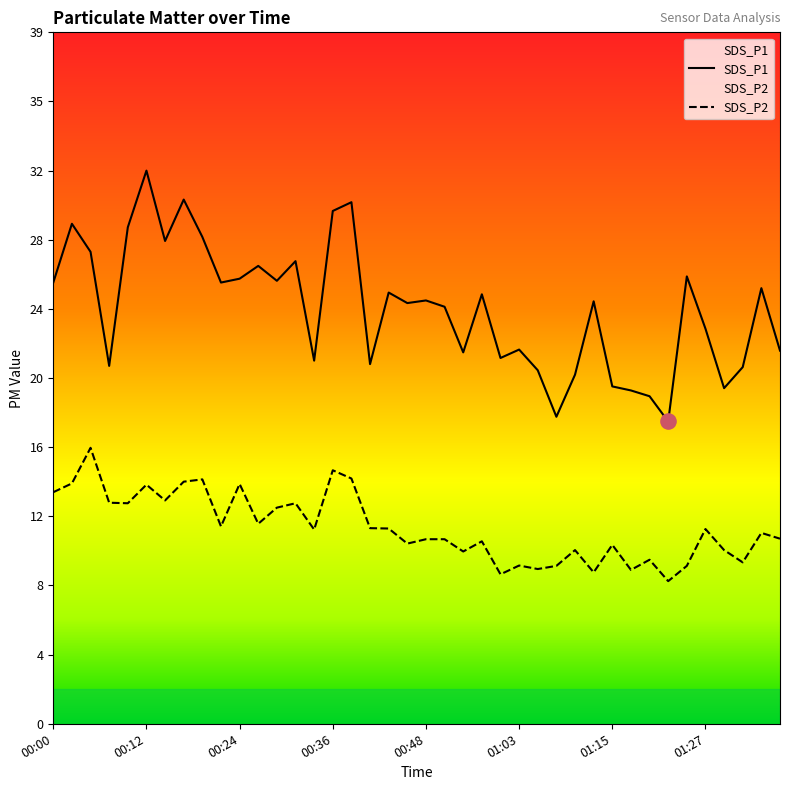

Which series reaches the maximum Y coordinate?

SDS_P1